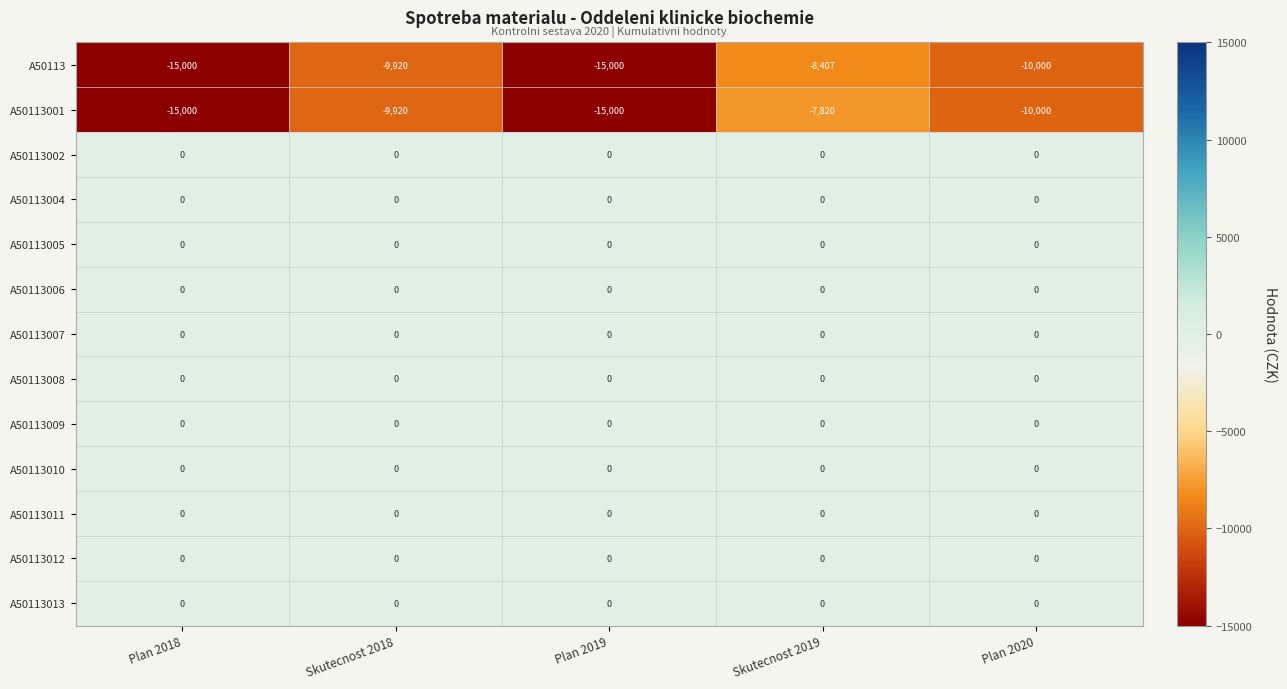

Is the value of A50113007 at Plan 2019 greater than the value of A50113001 at Plan 2019?

Yes